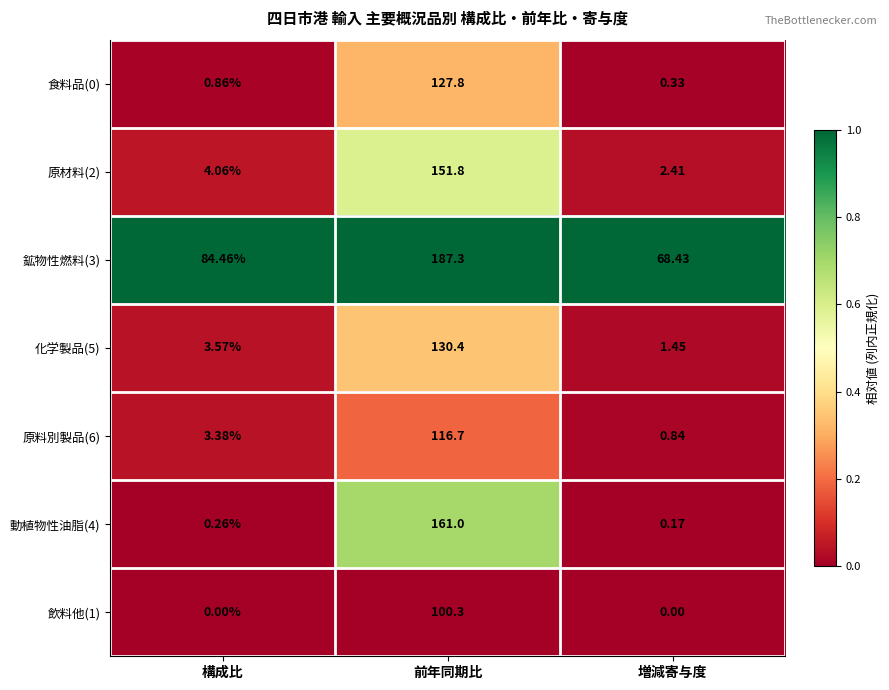

Rank the categories by 原材料(2) value from lowest to highest.

増減寄与度, 構成比, 前年同期比